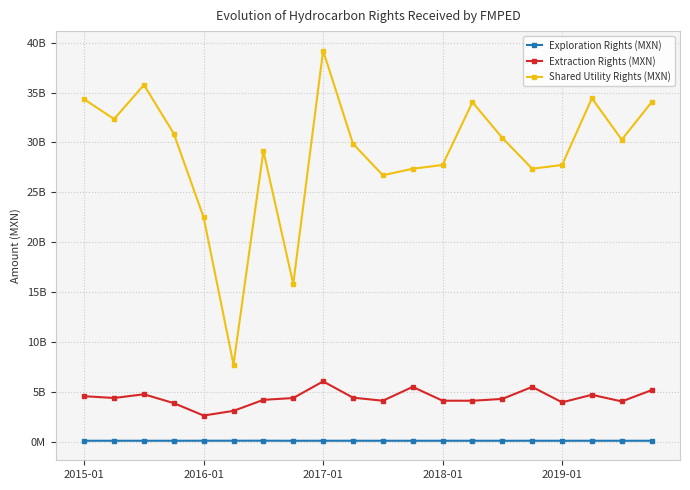

Where is the first local minimum for Extraction Rights (MXN)?

2016-01